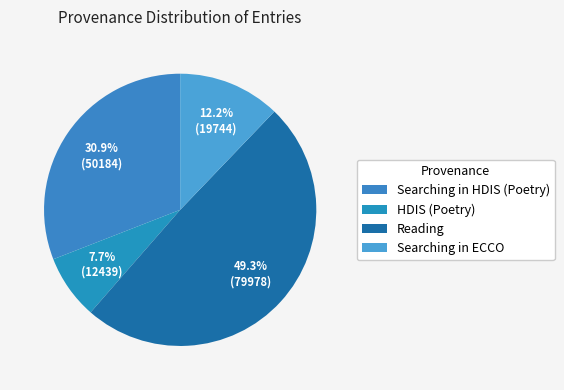

Rank the categories by value from lowest to highest.

HDIS (Poetry), Searching in ECCO, Searching in HDIS (Poetry), Reading